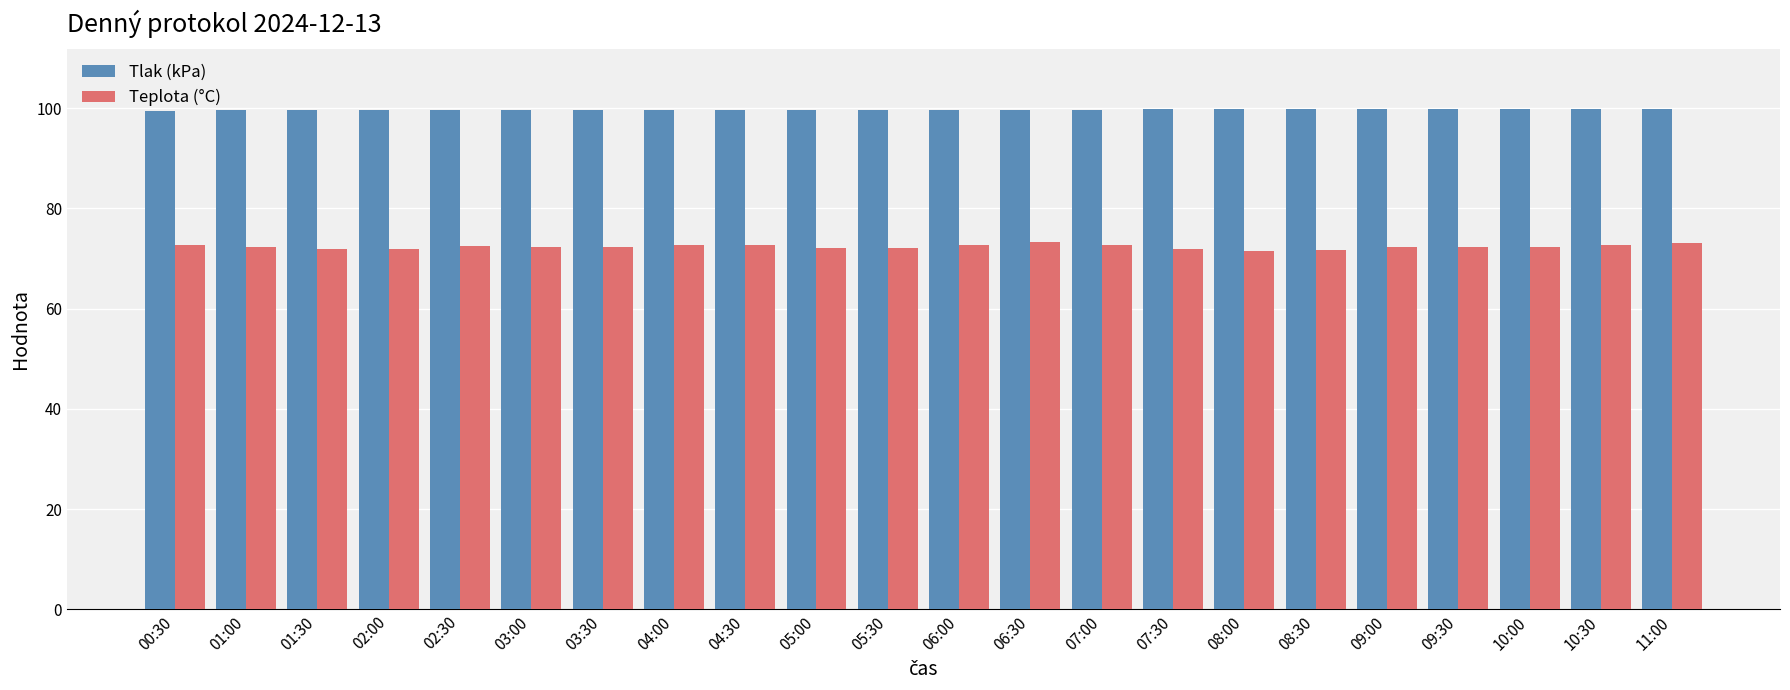

Is the value of Tlak (kPa) at 00:30 greater than the value of Teplota (°C) at 00:30?

Yes